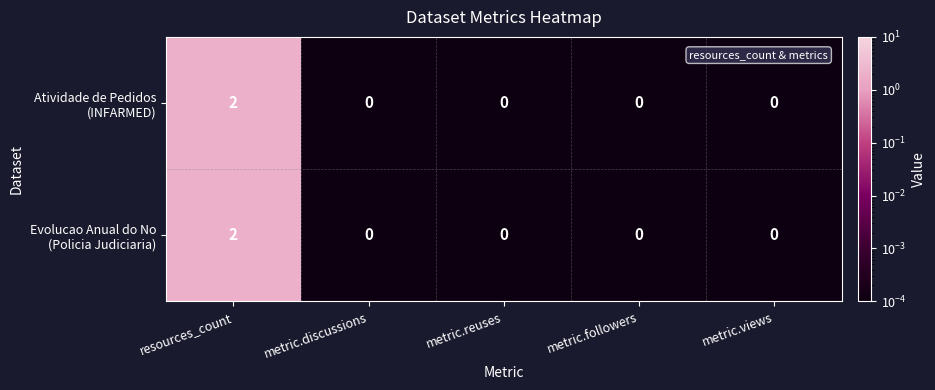

At which category is the sum across all series the highest?

resources_count